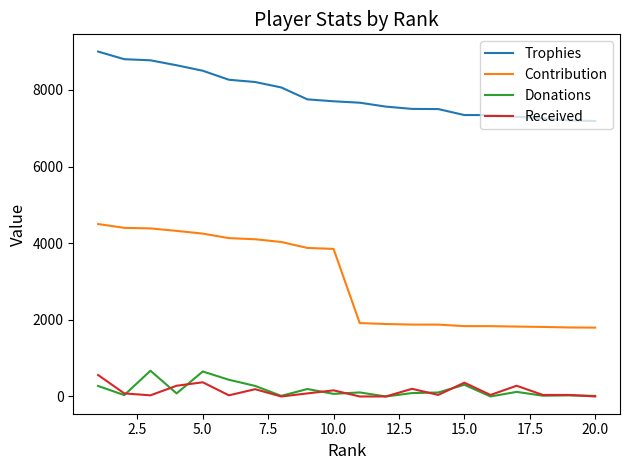

Which series has the largest total across all categories?

Trophies